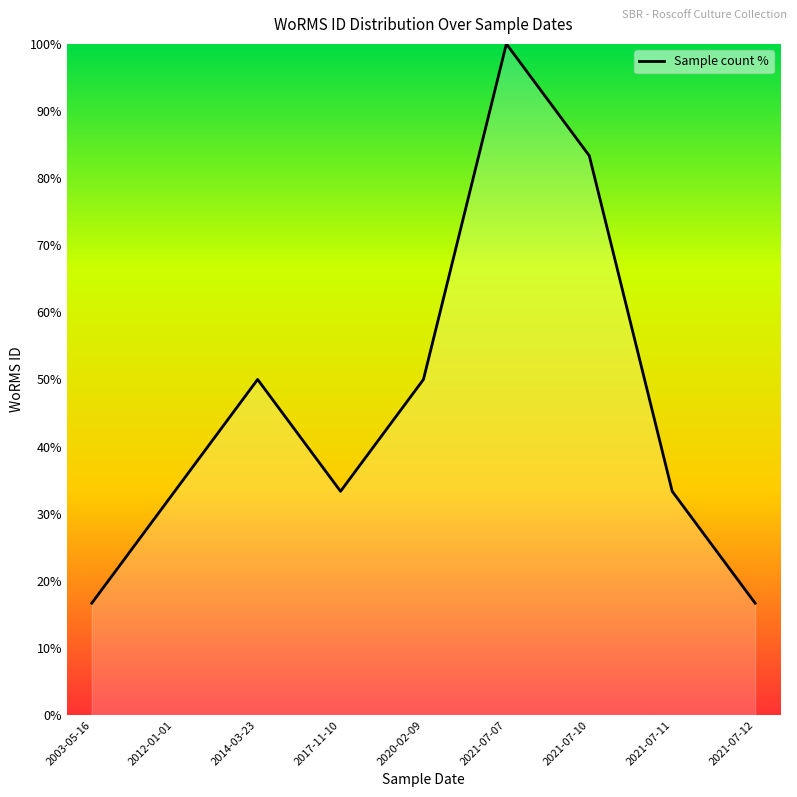

Is it true that the value at 2021-07-11 is 33.3?

True